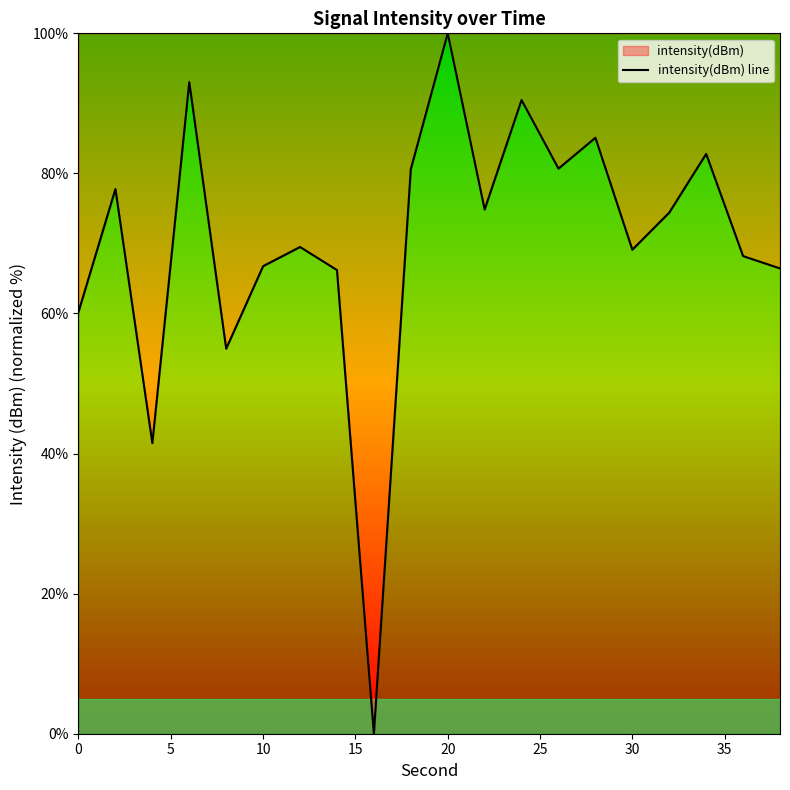

What is the difference between the maximum and minimum values?

100.0